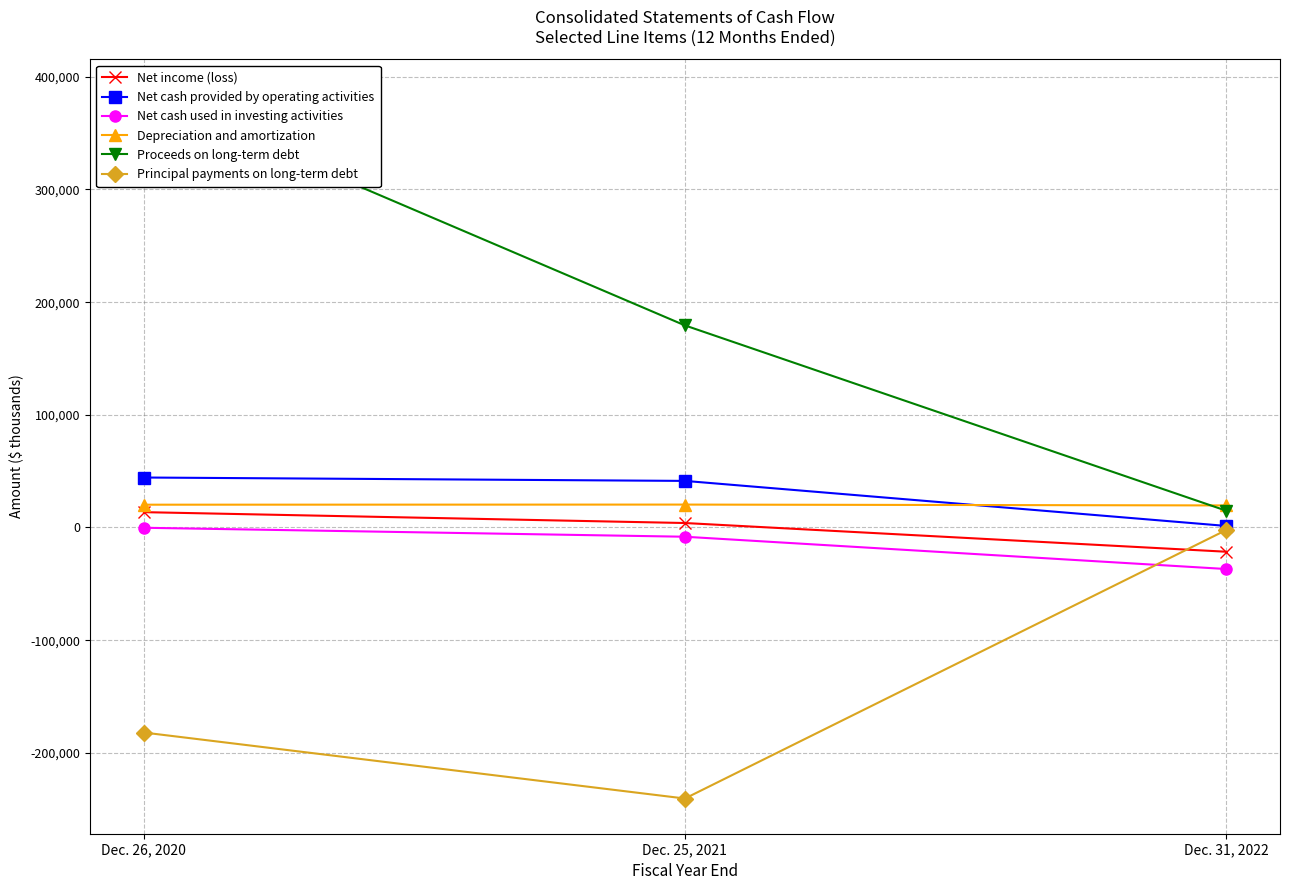

Rank the categories by Proceeds on long-term debt value from highest to lowest.

Dec. 26, 2020, Dec. 25, 2021, Dec. 31, 2022